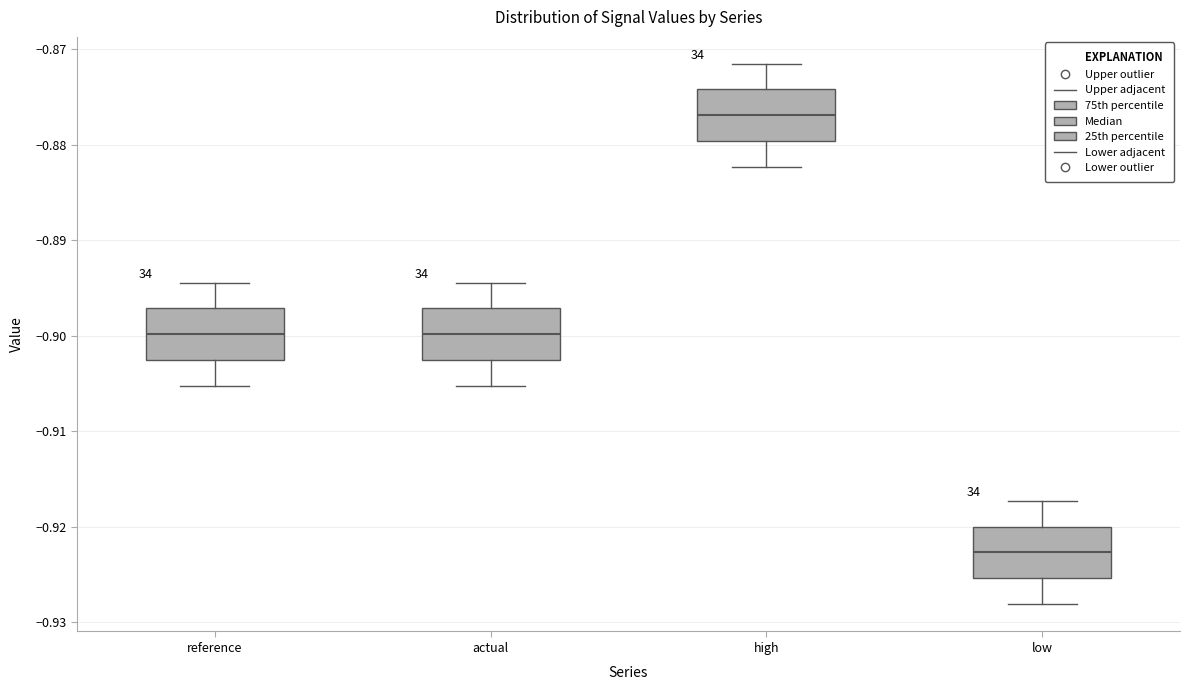

Reading left to right, transcribe this box plot: for each box, give where its median line is, the range the box spans, and where its two whiskers end, as read against the y-axis. The values are not printed on the chart, so give them approximately, as read against the axis.

reference: median -0.900, box -0.903 to -0.897, whiskers -0.905 to -0.894
actual: median -0.900, box -0.903 to -0.897, whiskers -0.905 to -0.894
high: median -0.877, box -0.880 to -0.874, whiskers -0.882 to -0.872
low: median -0.923, box -0.925 to -0.920, whiskers -0.928 to -0.917